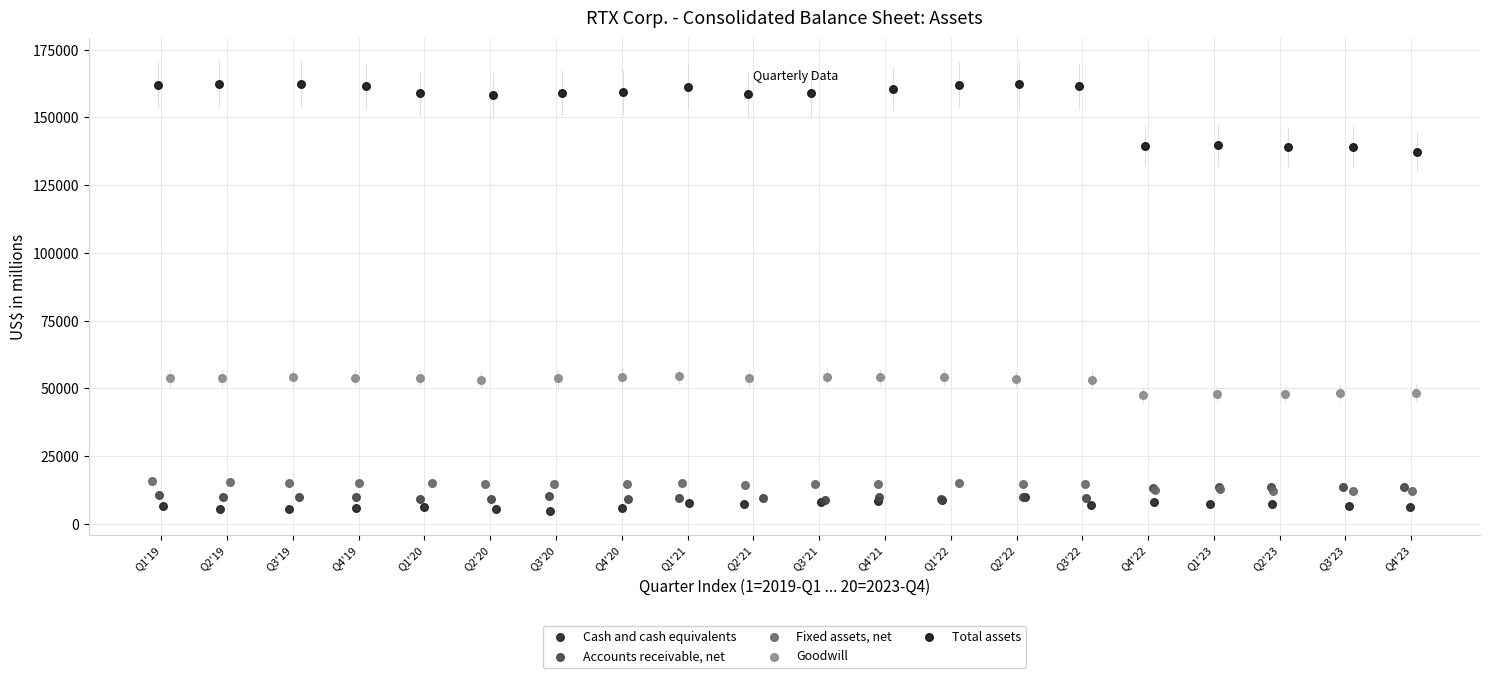

Which series has the widest spread of Y values?

Total assets